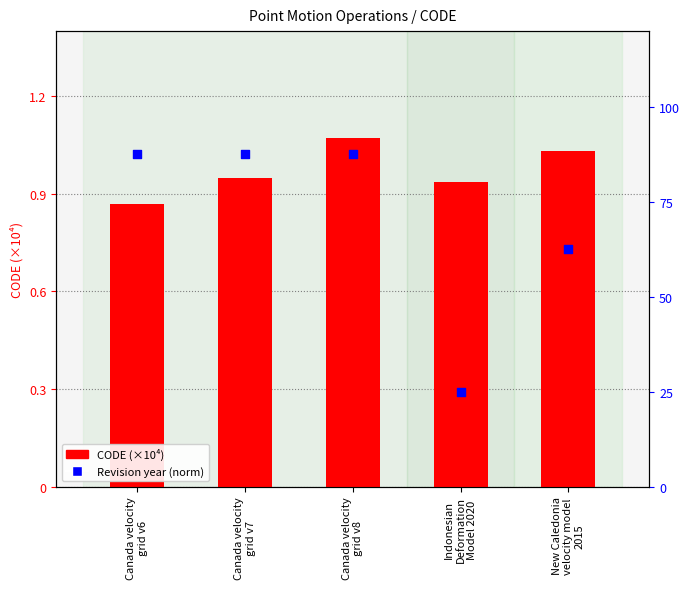

Is the value of CODE (×10⁴) at Canada velocity
grid v6 greater than the value of Revision year (norm) at Indonesian
Deformation
Model 2020?

Yes